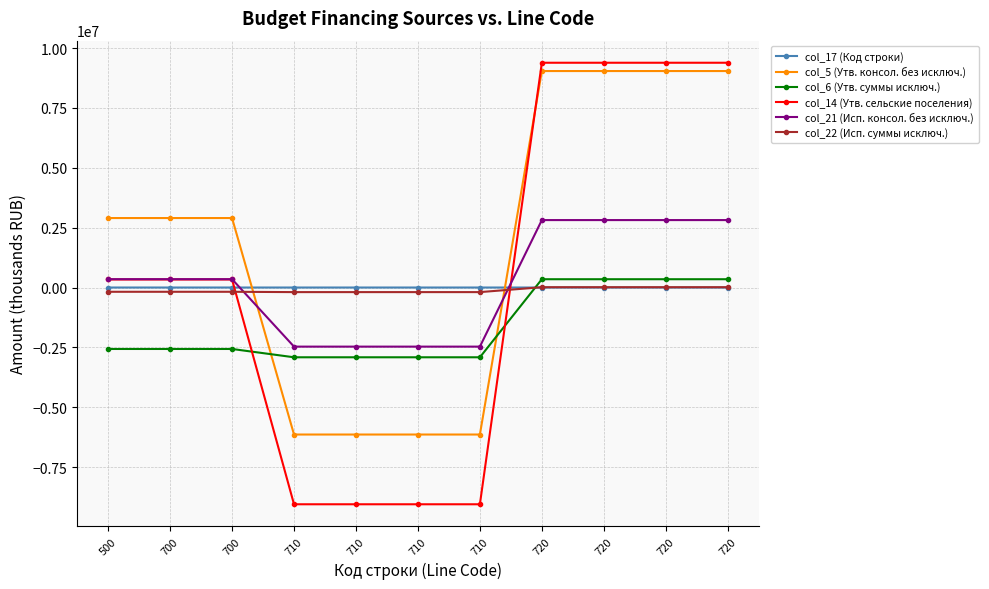

What is the minimum value for col_6 (Утв. суммы исключ.)?

-2912552.0